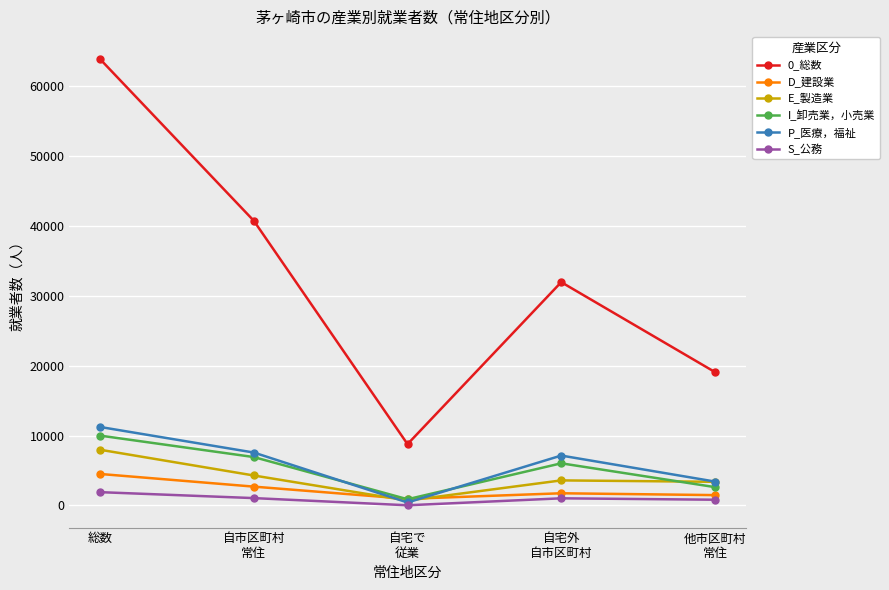

Count the number of data series in this chart.

6